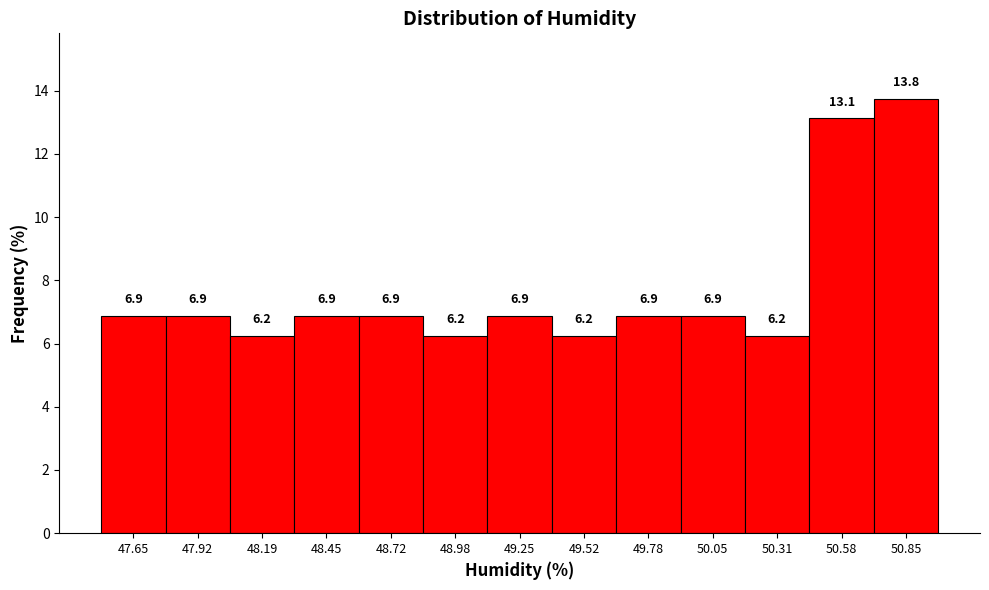

How tall is the bar that spans 50.45 to 50.70 on the x-axis? The bar edges are not printed on the chart, so give them approximately, as read against the axis.

13.1